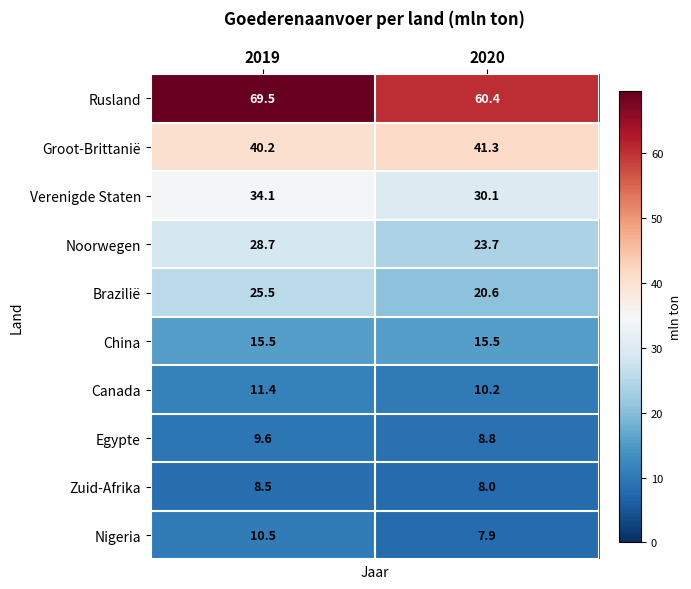

At which category does the chart reach its minimum across all series?

2020